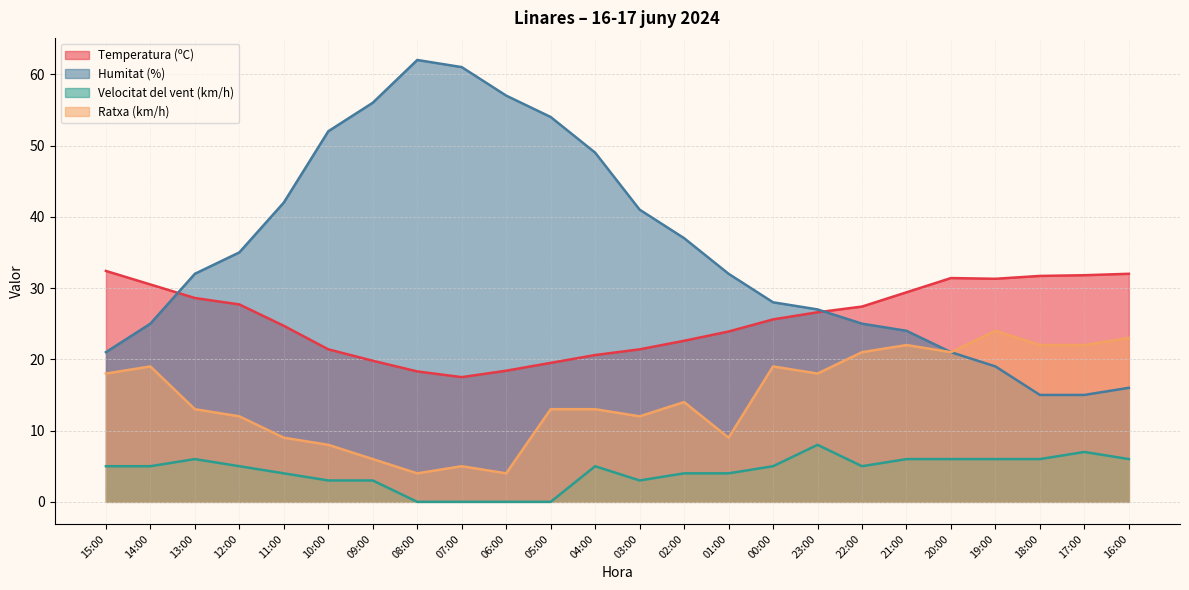

How many values in the Temperatura (ºC) series are below 26?

12